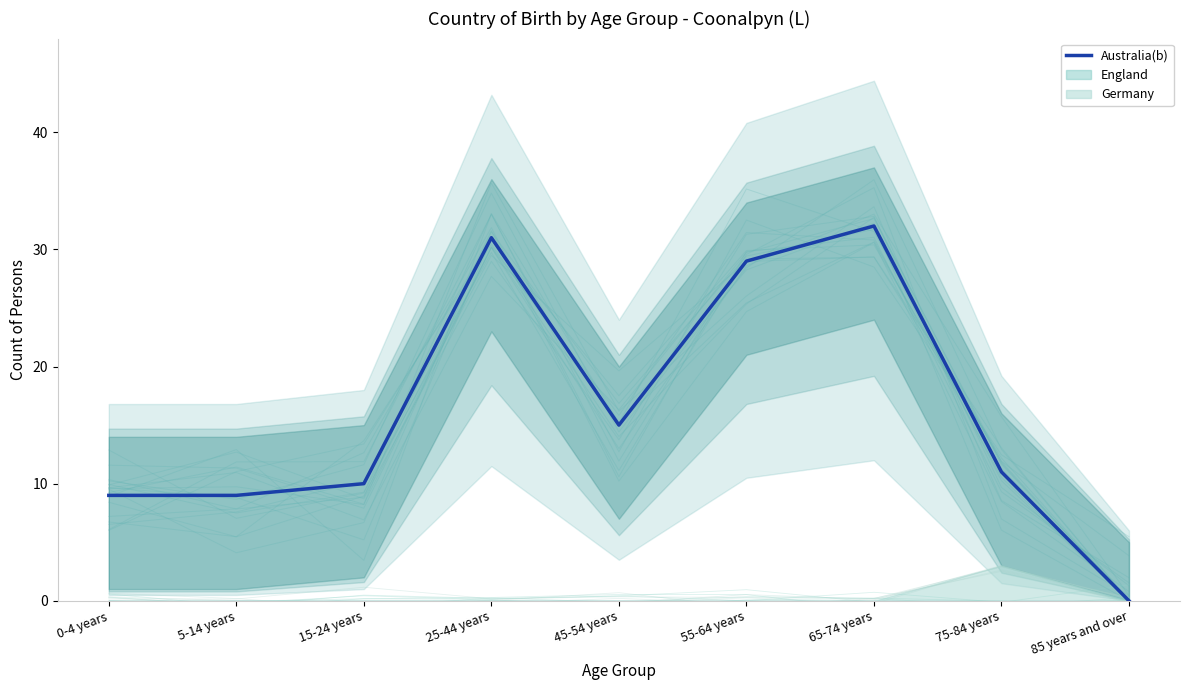

The chart shows a value of 3 at 0-4 years. True or false?

False